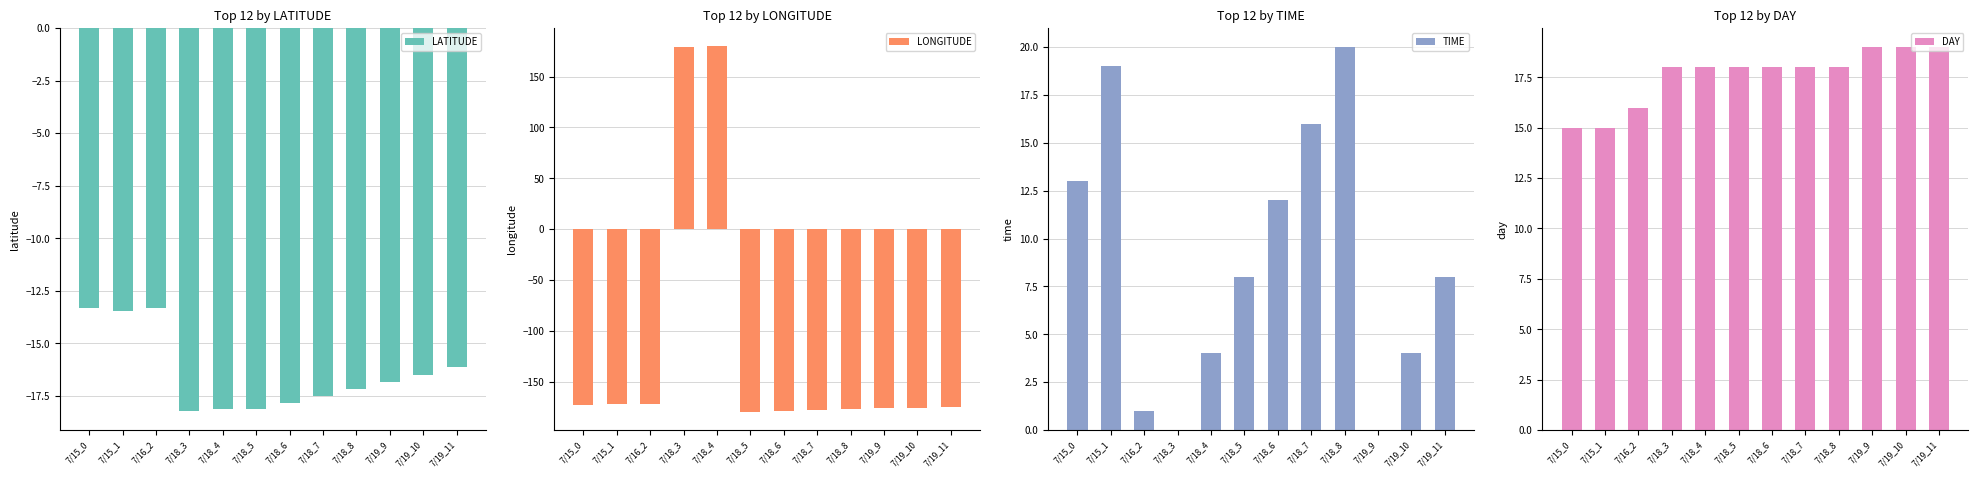

How many data points in LONGITUDE are less than -174?

7